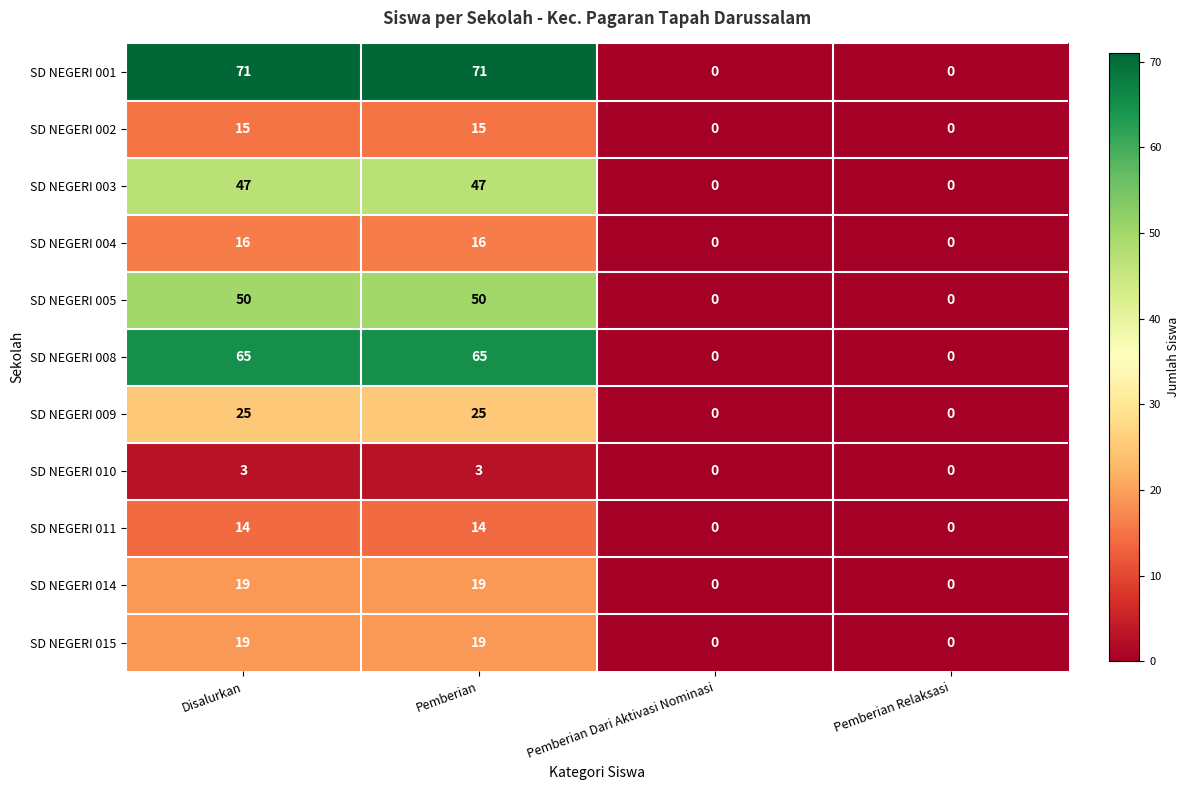

What is the difference between the maximum and minimum values in the SD NEGERI 004 series?

16